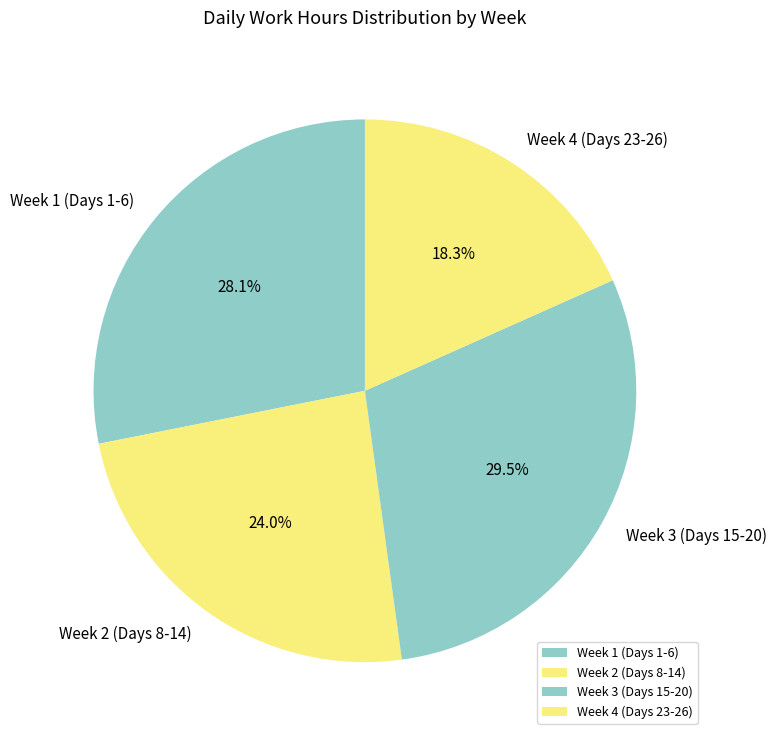

How many segments does this pie chart have?

4